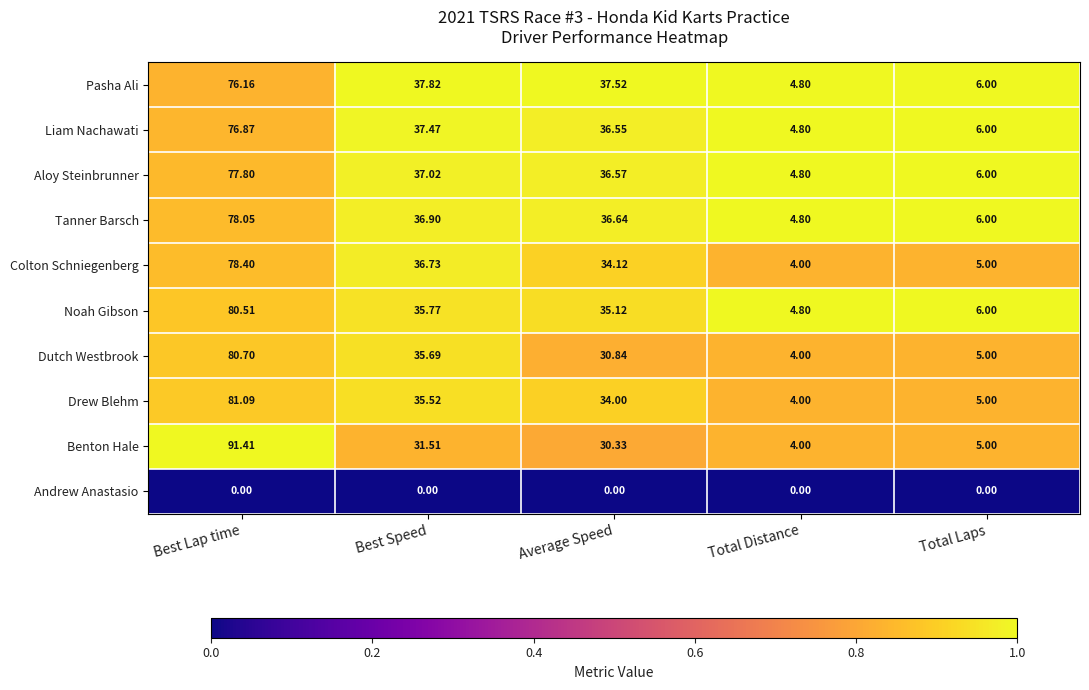

Which series changed the most between Best Speed and Total Distance?

Pasha Ali